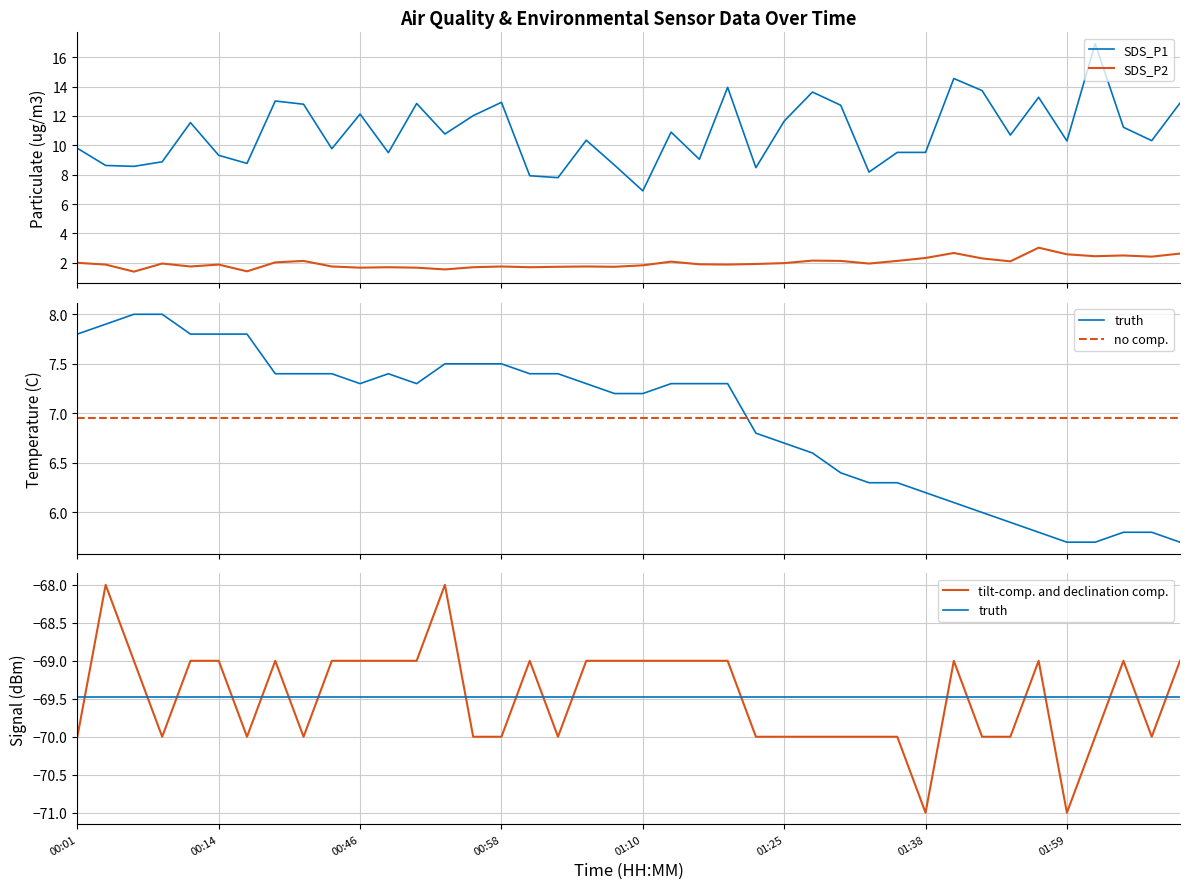

True or false: SDS_P2 and SDS_P1 intersect in this chart.

False